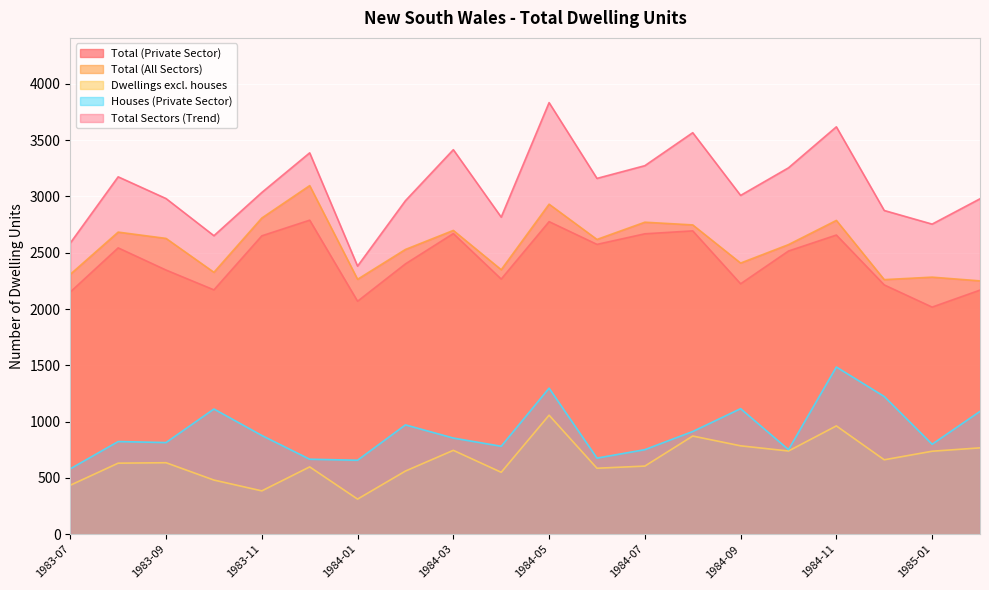

What is the total value across all series at 1983-08?

9854